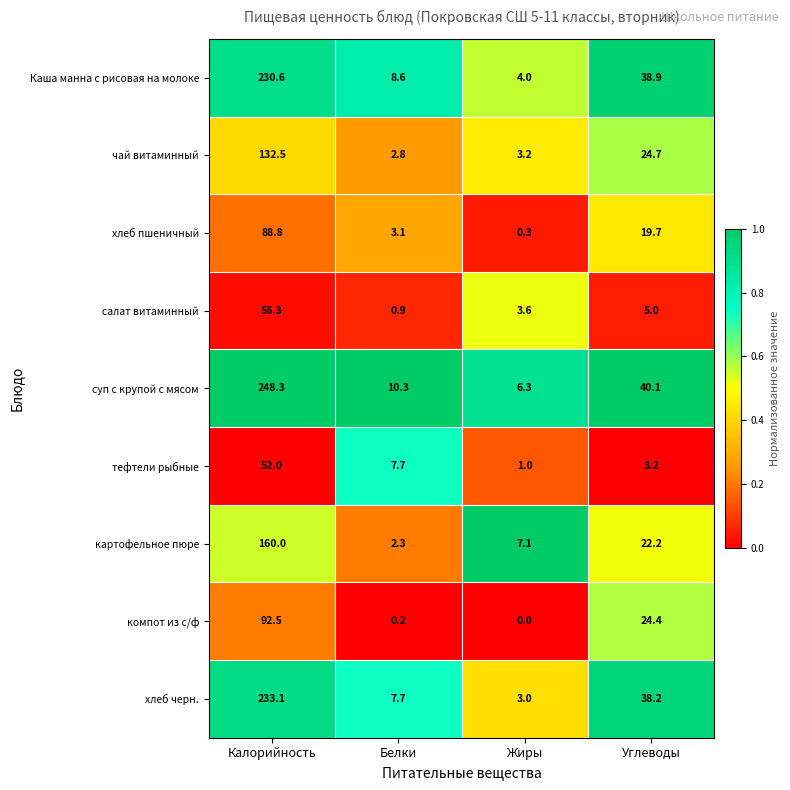

The суп с крупой с мясом series shows 40.1 at Углеводы. True or false?

True